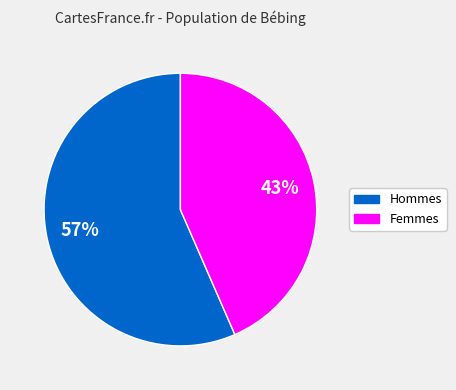

Is there a majority slice in this chart?

Yes